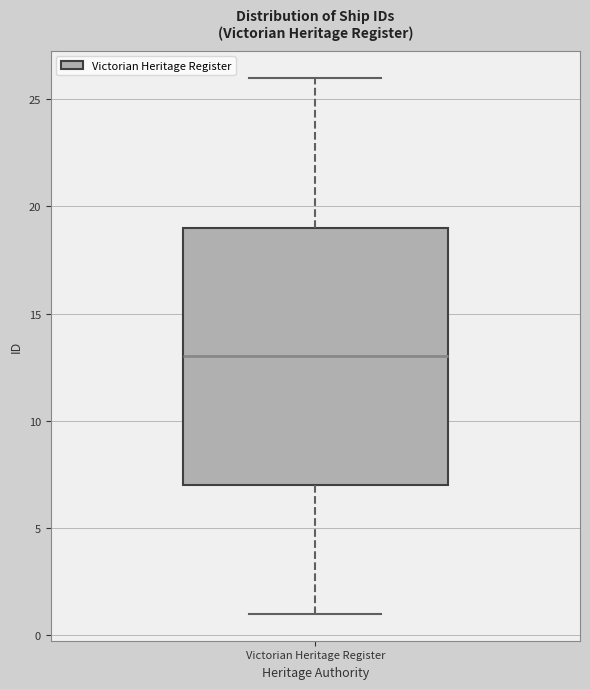

Read this box plot against the y-axis: the position of the median line, the range covered by the box, and the ends of both whiskers. The values are not printed on the chart, so give them approximately, as read against the axis.

median 13, box 7 to 19, whiskers 1 to 26